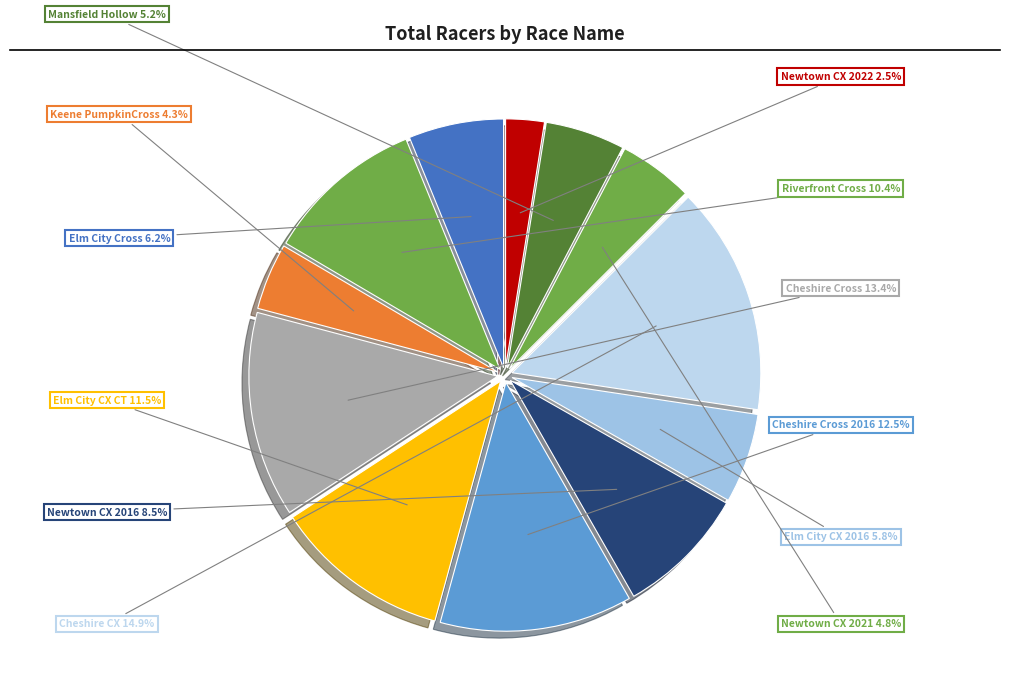

What percentage do Elm City CX CT and Newtown CX 2016 together represent?

20.0%